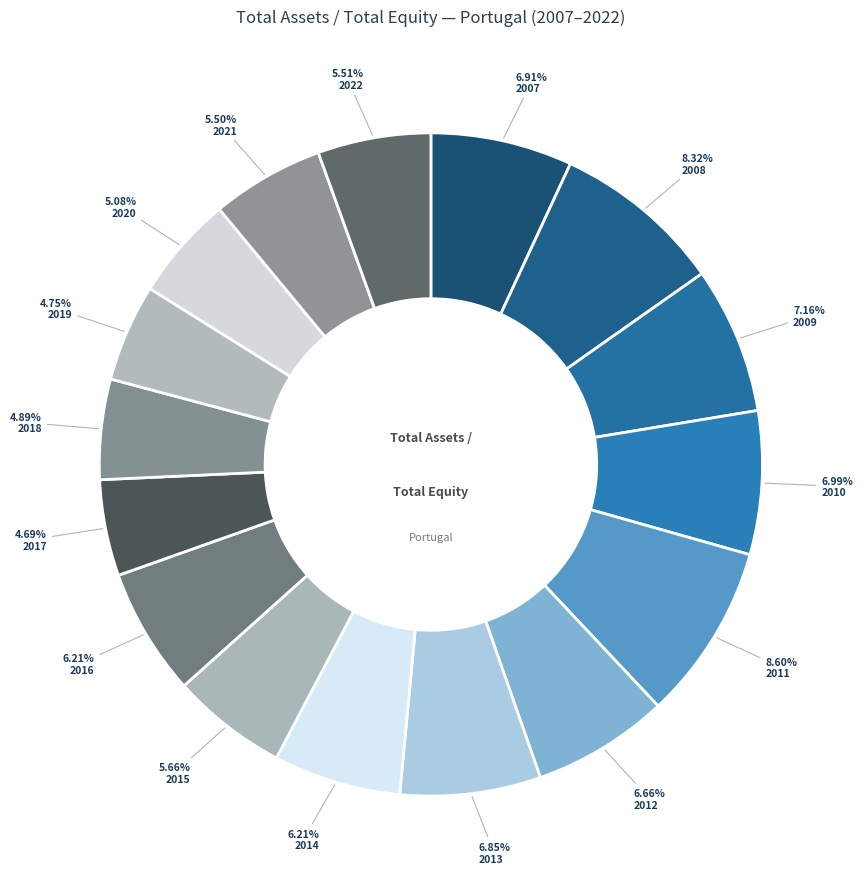

To the nearest percent, what is the difference between the 2009 and 2018 slice percentages?

2%